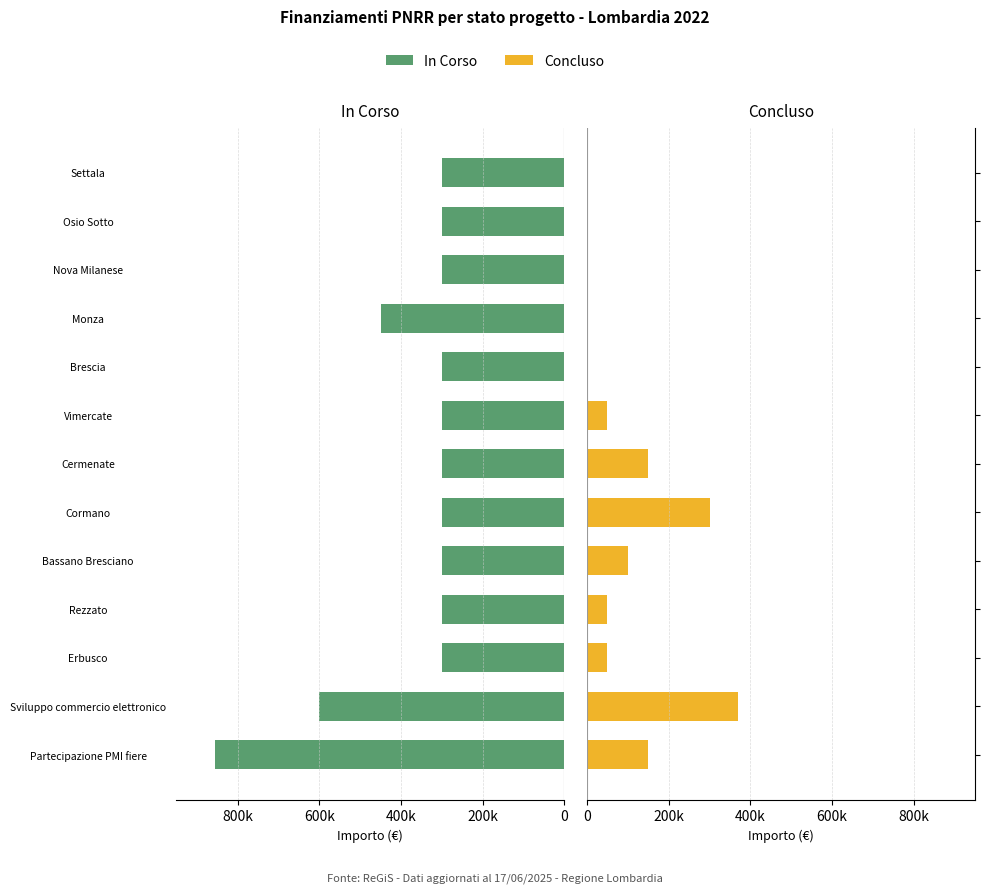

Reading left to right, extract all data points from this chart.

In Corso: 855000	600000	300000	300000	300000	300000	300000	300000	300000	450000	300000	300000	300000
Concluso: 150000	370000	50000	50000	100000	300000	150000	50000	0	0	0	0	0